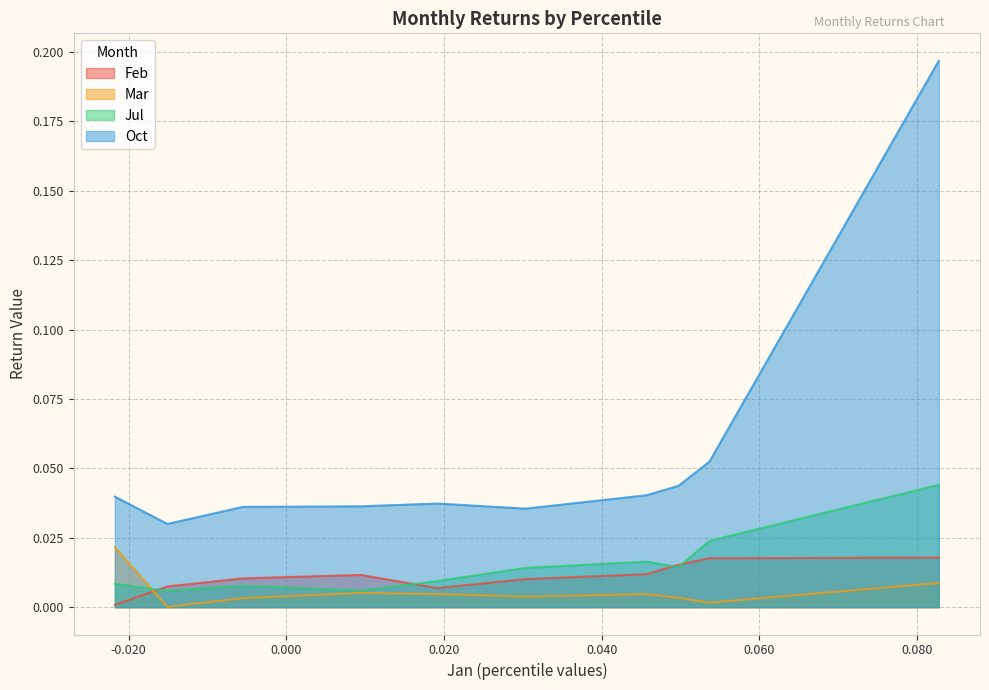

How many lines are shown in the chart?

4